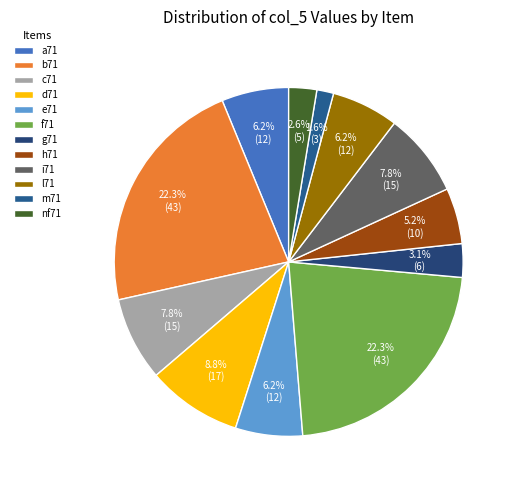

The d71 slice represents 18% of the pie. True or false?

False